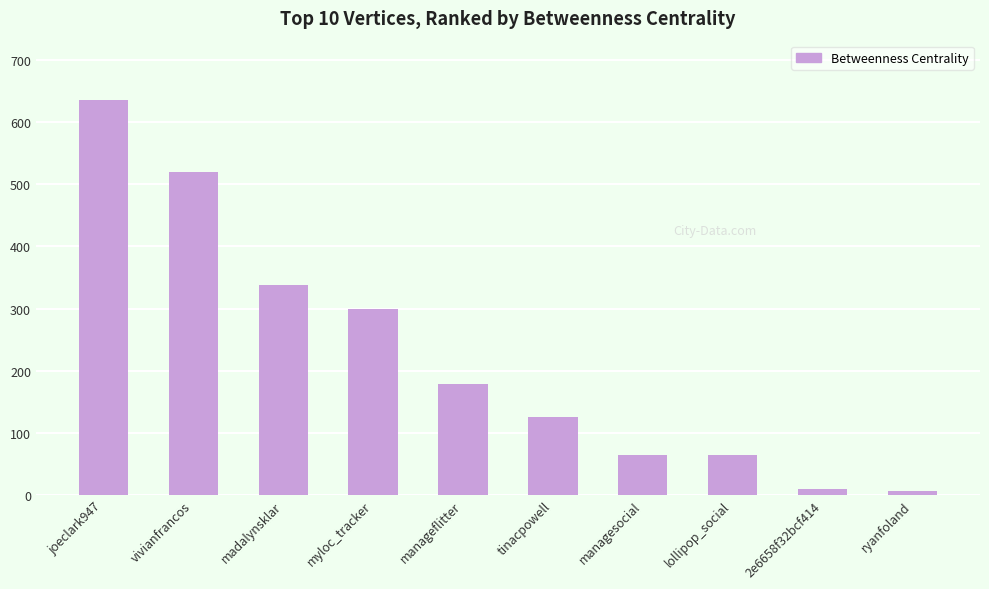

Approximately how many times larger is the value at ryanfoland compared to 2e6658f32bcf414?

0.6